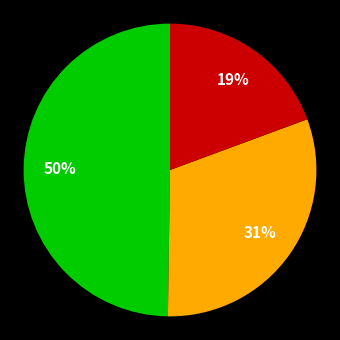

To the nearest percent, what is the average slice percentage?

33%